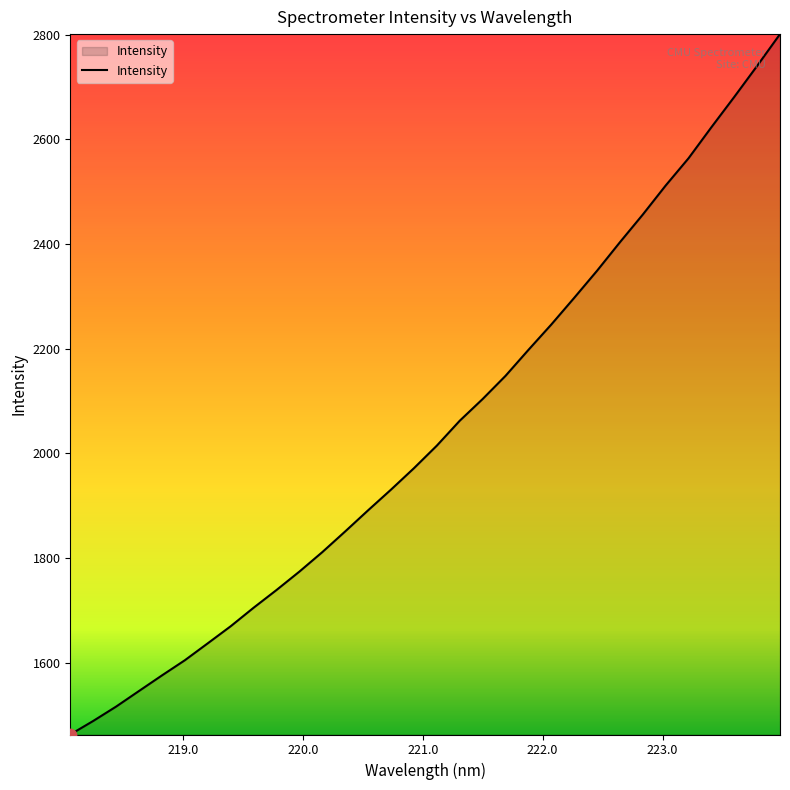

What is the minimum value shown in the chart?

1462.5